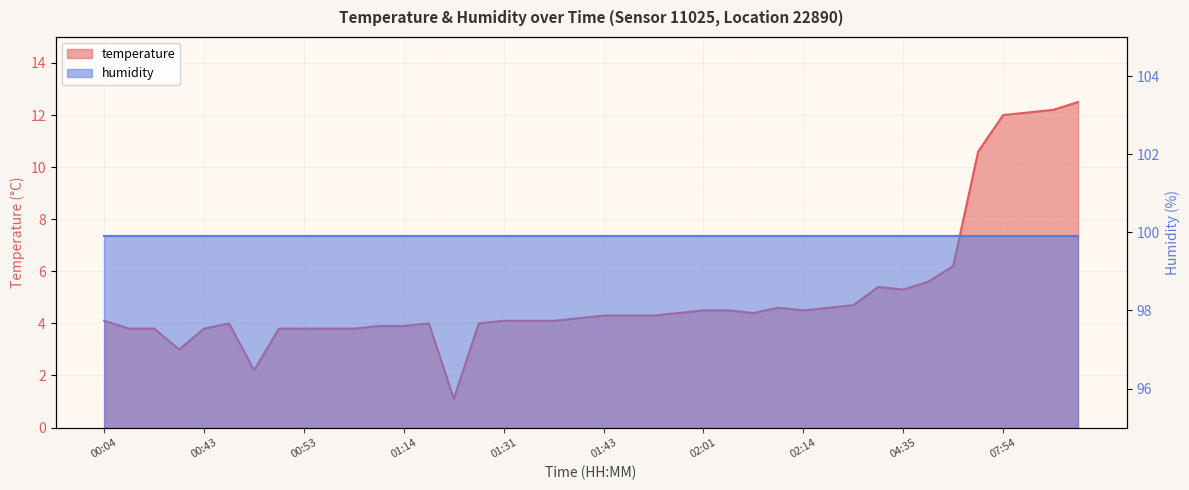

Where is the first local minimum?

00:38